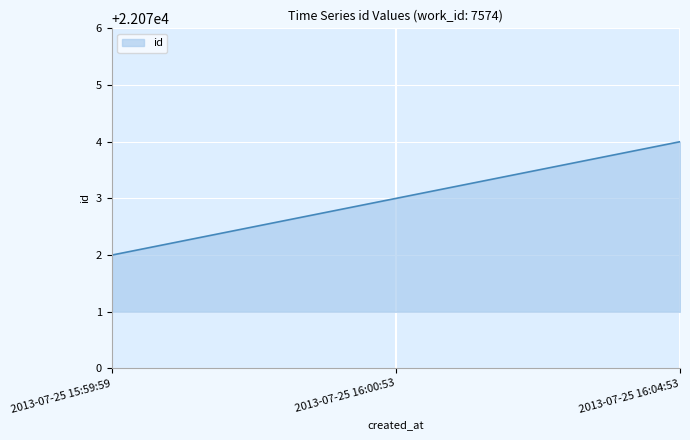

What is the difference between the second highest and minimum values?

1